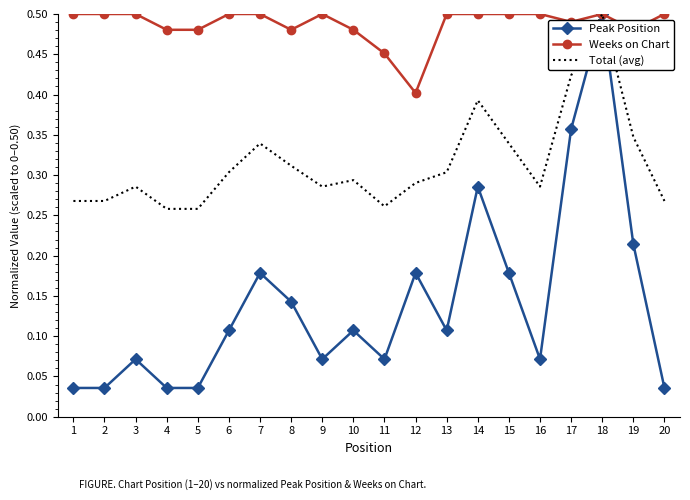

Which series changed the most between 2 and 15?

Peak Position